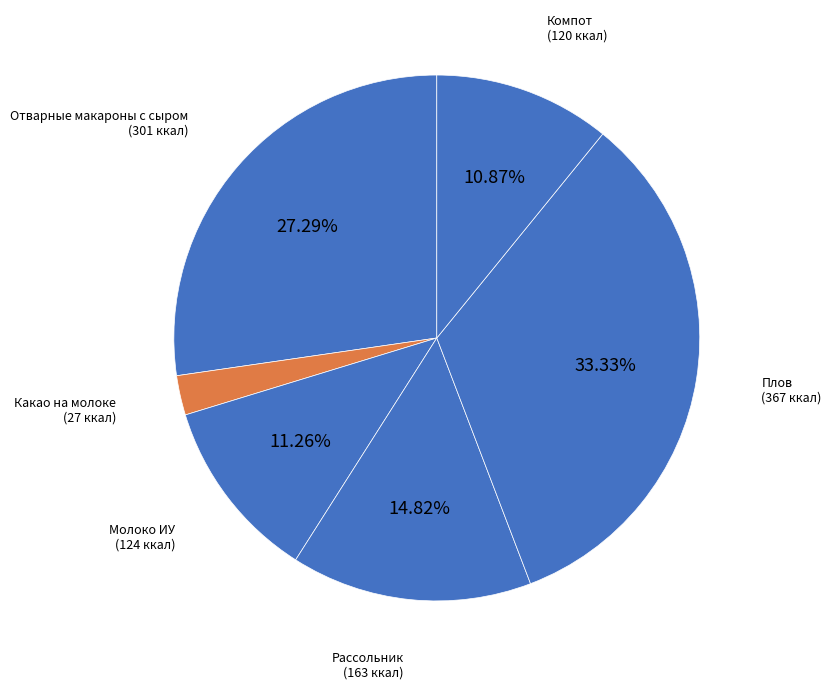

Which has a higher value, Отварные макароны с сыром or Компот?

Отварные макароны с сыром